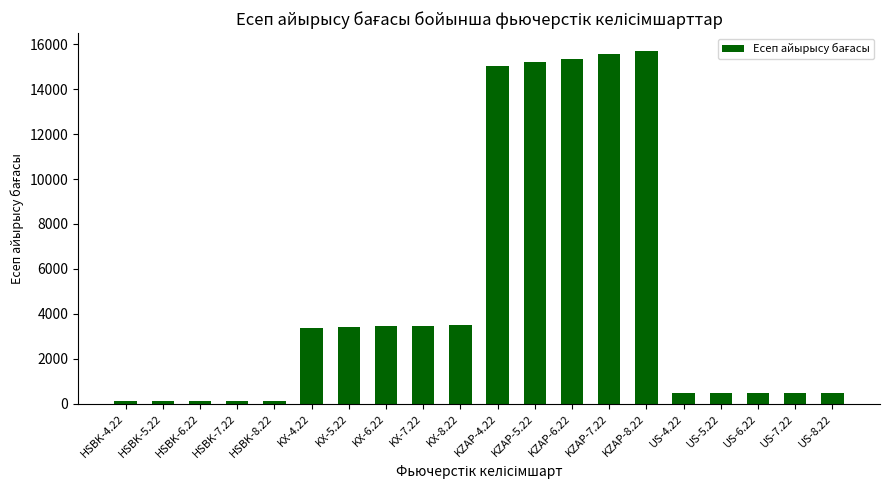

What is the ratio of the value at HSBK-7.22 to the value at HSBK-5.22?

1.0